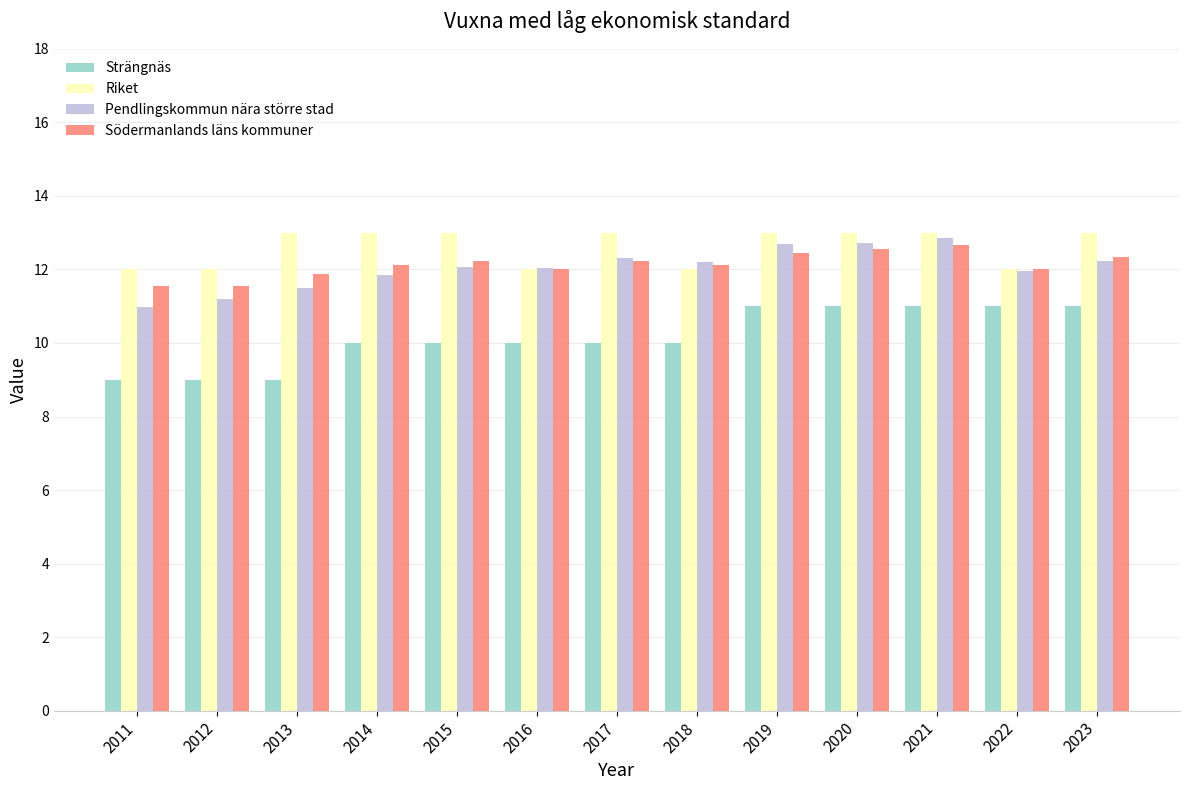

Is it true that Riket equals 13.0 at 2013?

True